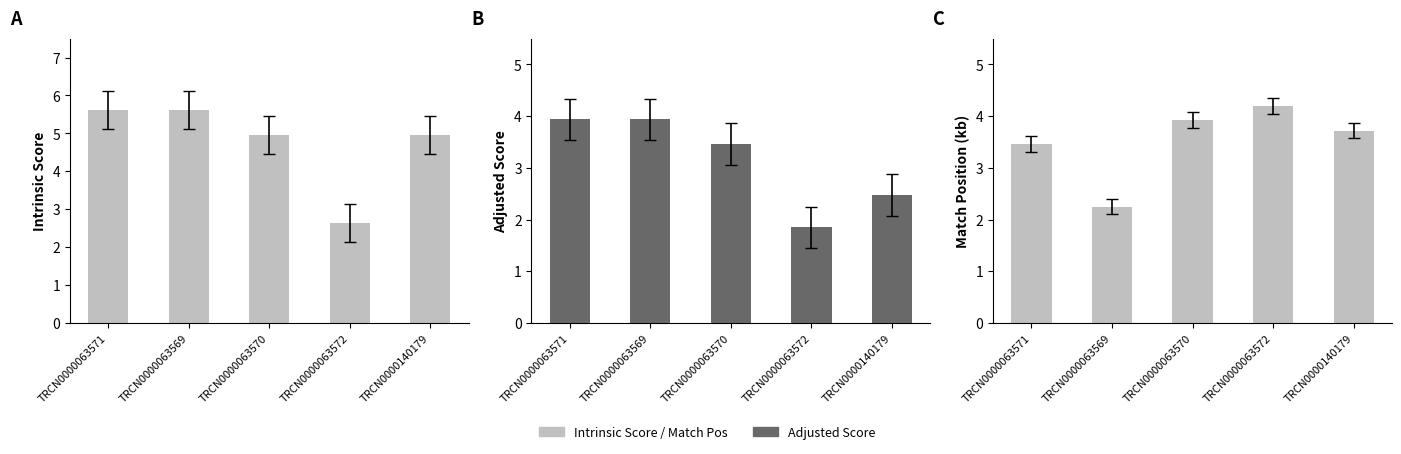

How many groups of bars are there?

5